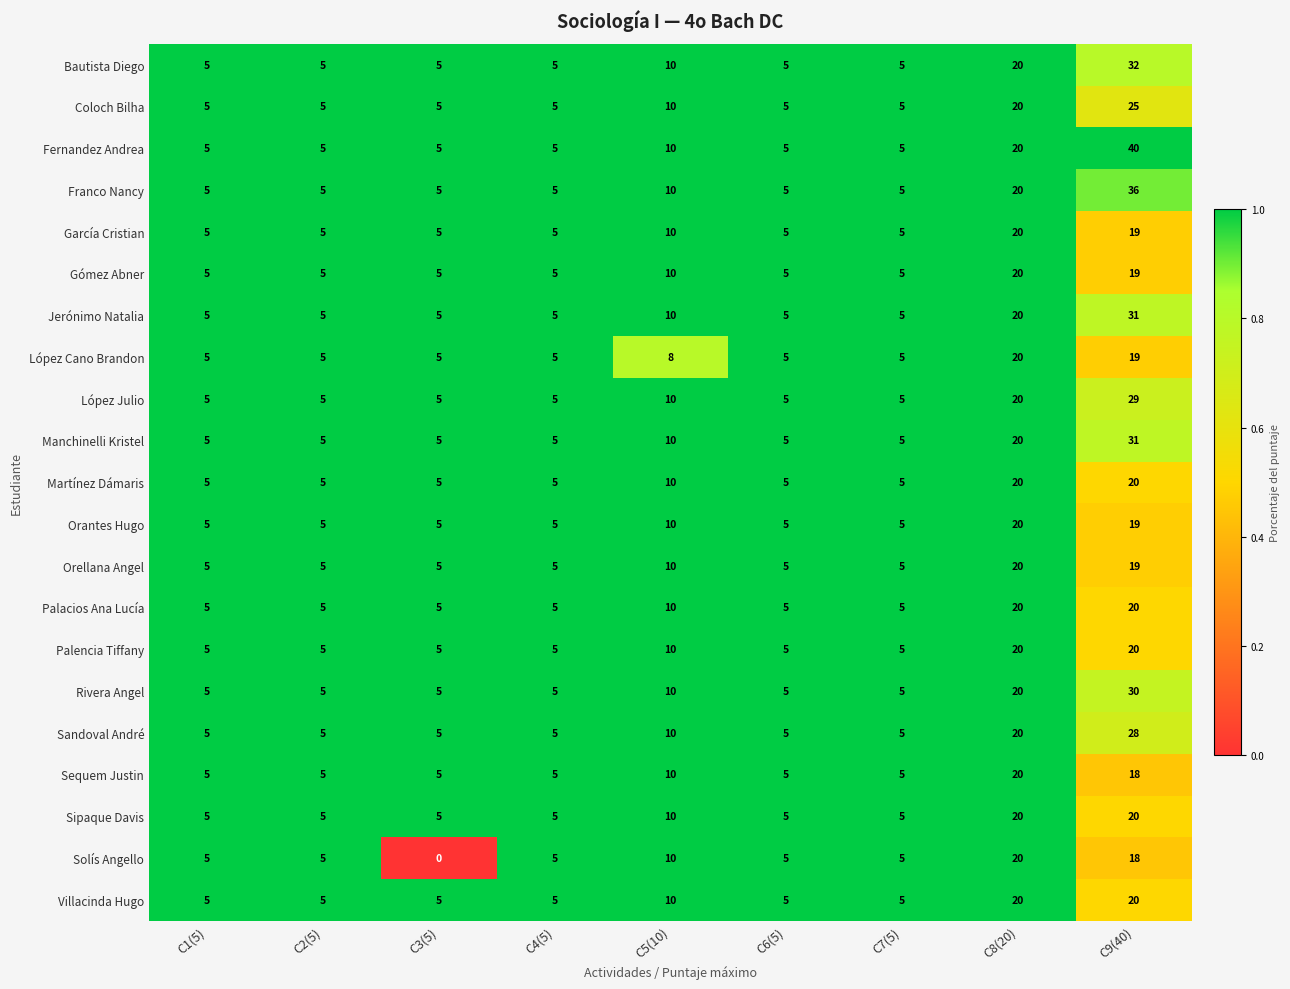

What is the spread (max minus min) of values at C3(5)?

5